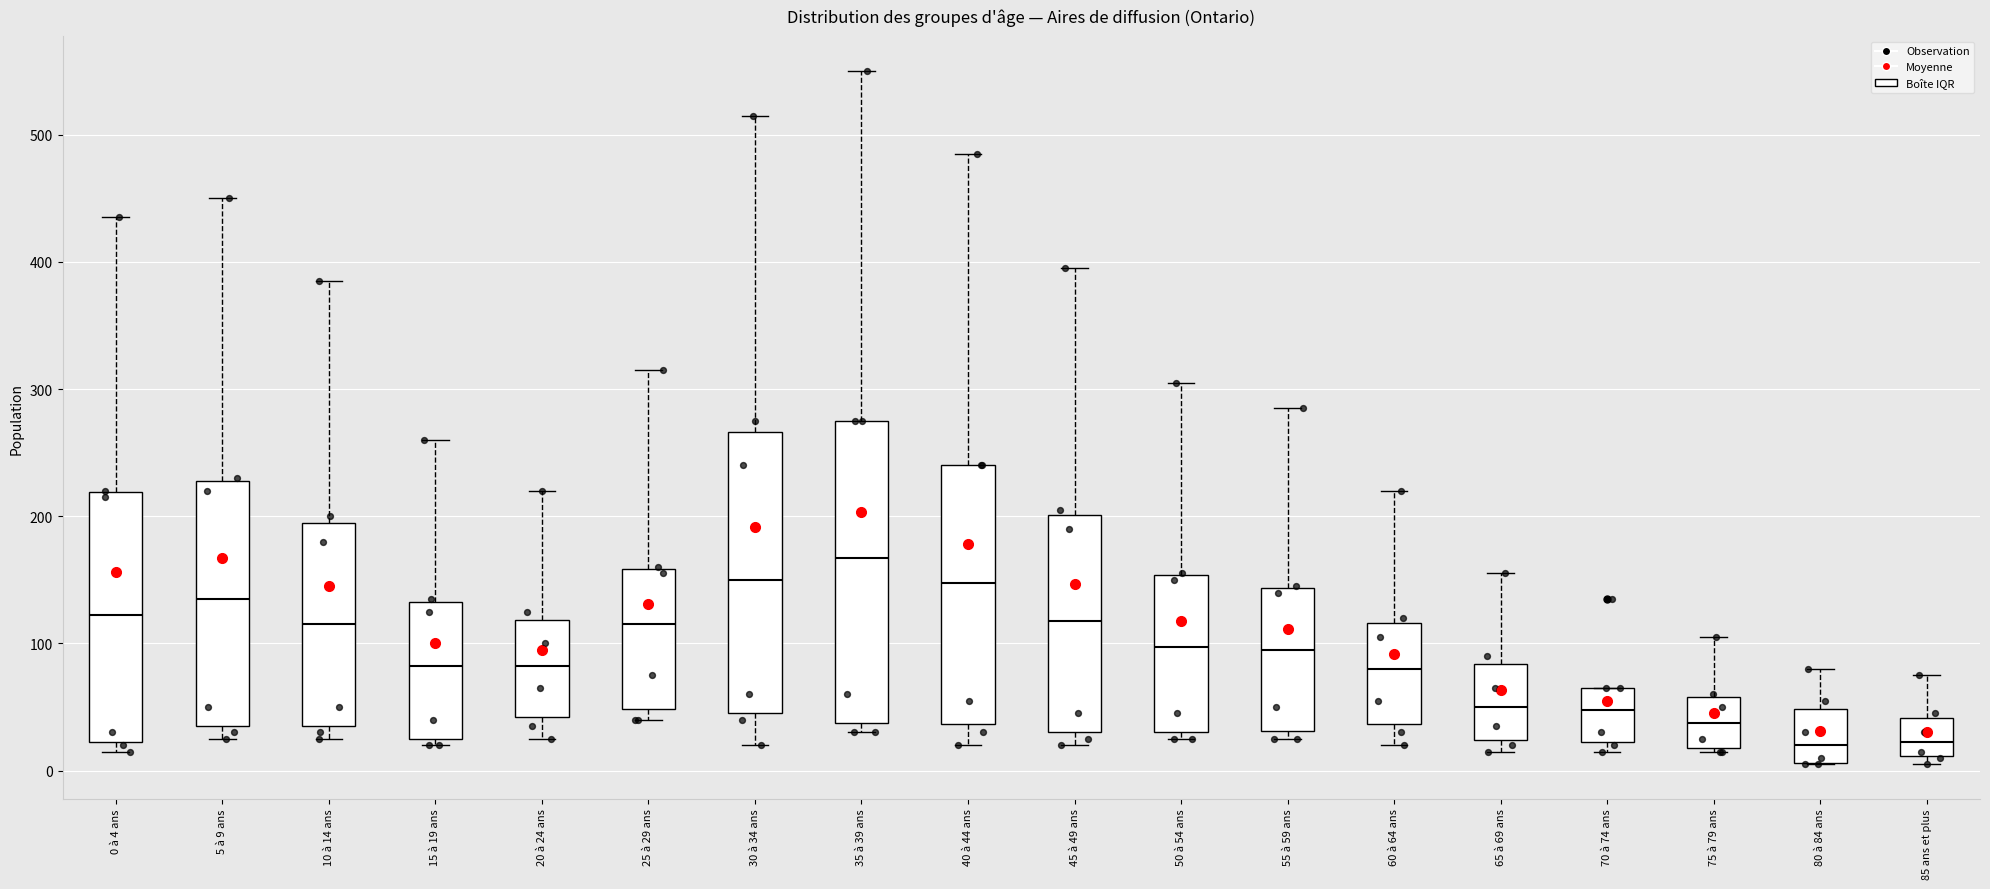

Which box is the tallest, from its lower edge to its upper edge?

35 à 39 ans